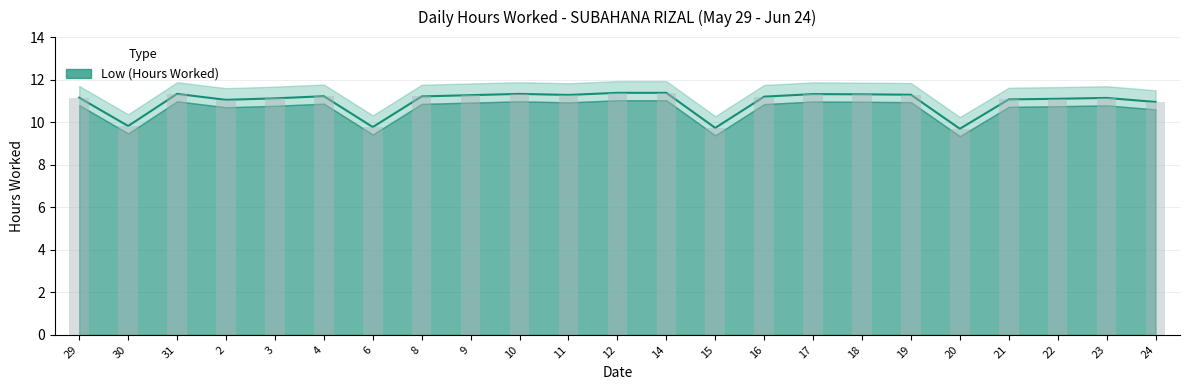

Is it true that the value at 23 is 3.8?

False